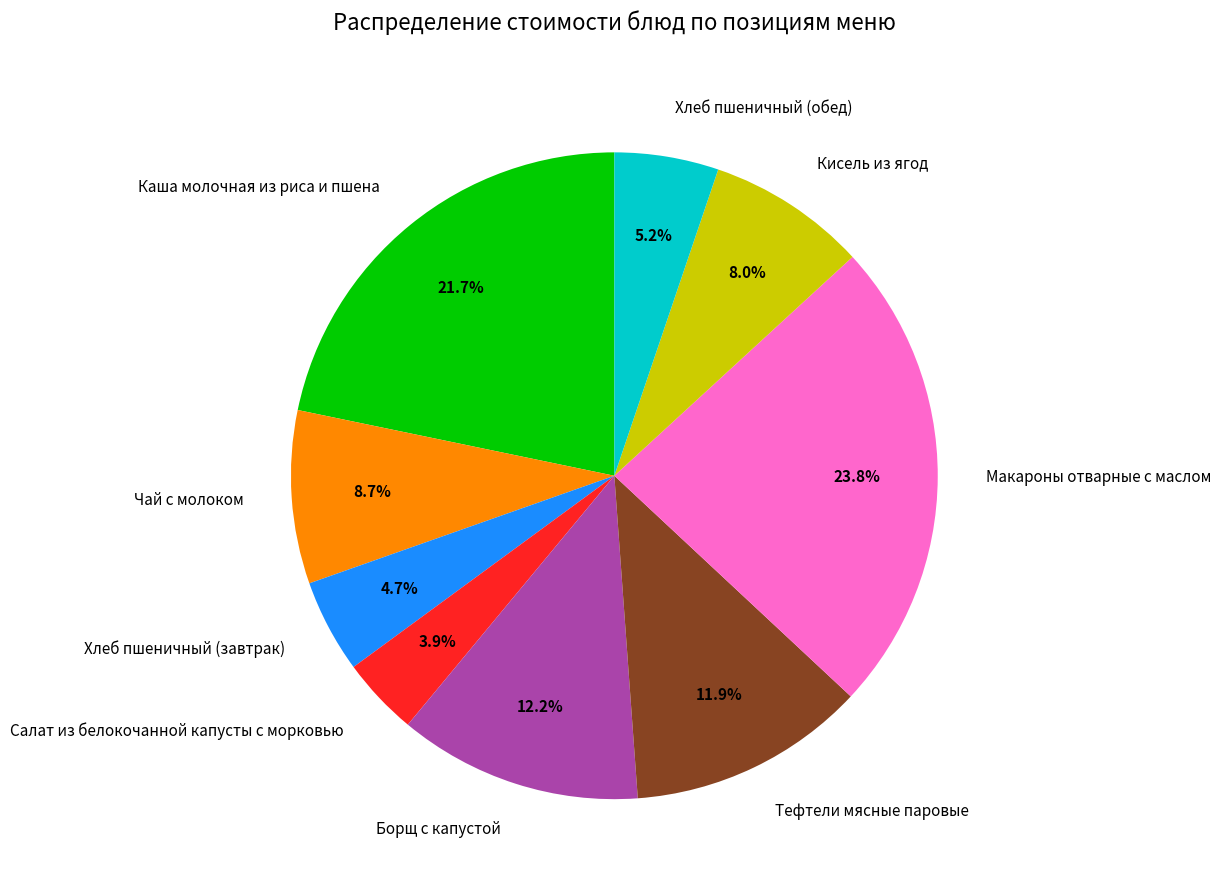

Between Макароны отварные с маслом and Борщ с капустой, which is larger?

Макароны отварные с маслом